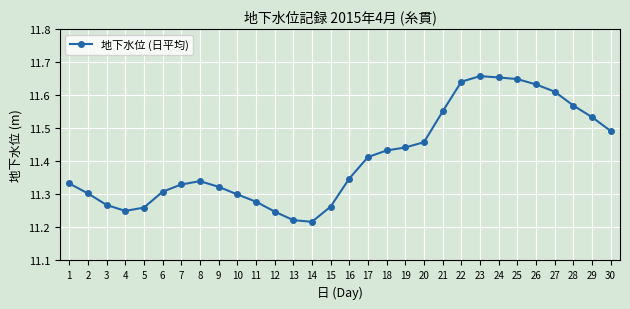

Count the values in the range 11 to 12.

30